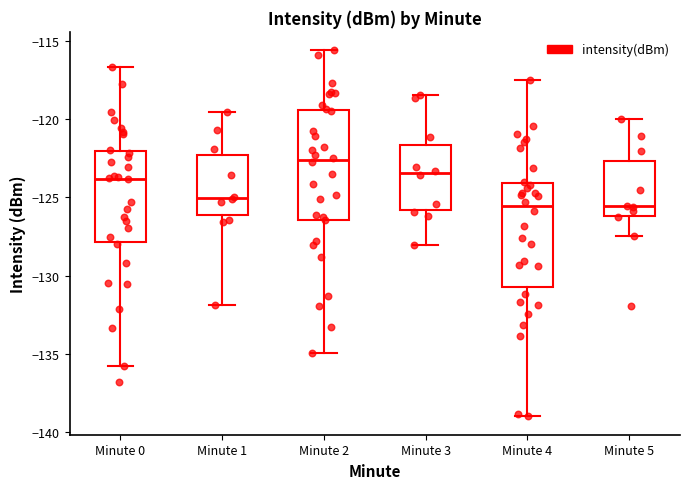

Reading left to right, read every box against the y-axis: the position of its median line, the range the box covers, and the ends of its whiskers. The values are not printed on the chart, so give them approximately, as read against the axis.

Minute 0: median -124.0, box -128.0 to -122.0, whiskers -136.0 to -116.5
Minute 1: median -125.0, box -126.0 to -122.5, whiskers -132.0 to -119.5
Minute 2: median -122.5, box -126.5 to -119.5, whiskers -135.0 to -115.5
Minute 3: median -123.5, box -126.0 to -121.5, whiskers -128.0 to -118.5
Minute 4: median -125.5, box -130.5 to -124.0, whiskers -139.0 to -117.5
Minute 5: median -125.5, box -126.0 to -122.5, whiskers -127.5 to -120.0